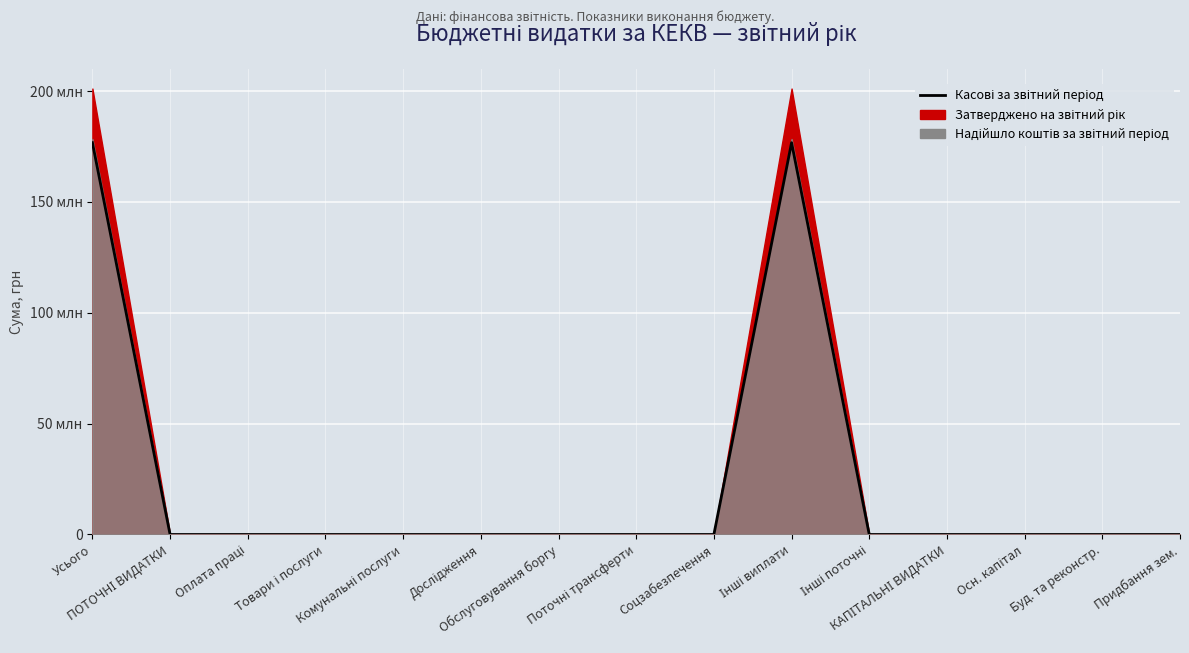

Rank the categories by value from highest to lowest.

Усього, Інші виплати, ПОТОЧНІ ВИДАТКИ, Оплата праці, Товари і послуги, Комунальні послуги, Дослідження, Обслуговування боргу, Поточні трансферти, Соцзабезпечення, Інші поточні, КАПІТАЛЬНІ ВИДАТКИ, Осн. капітал, Буд. та реконстр., Придбання зем.